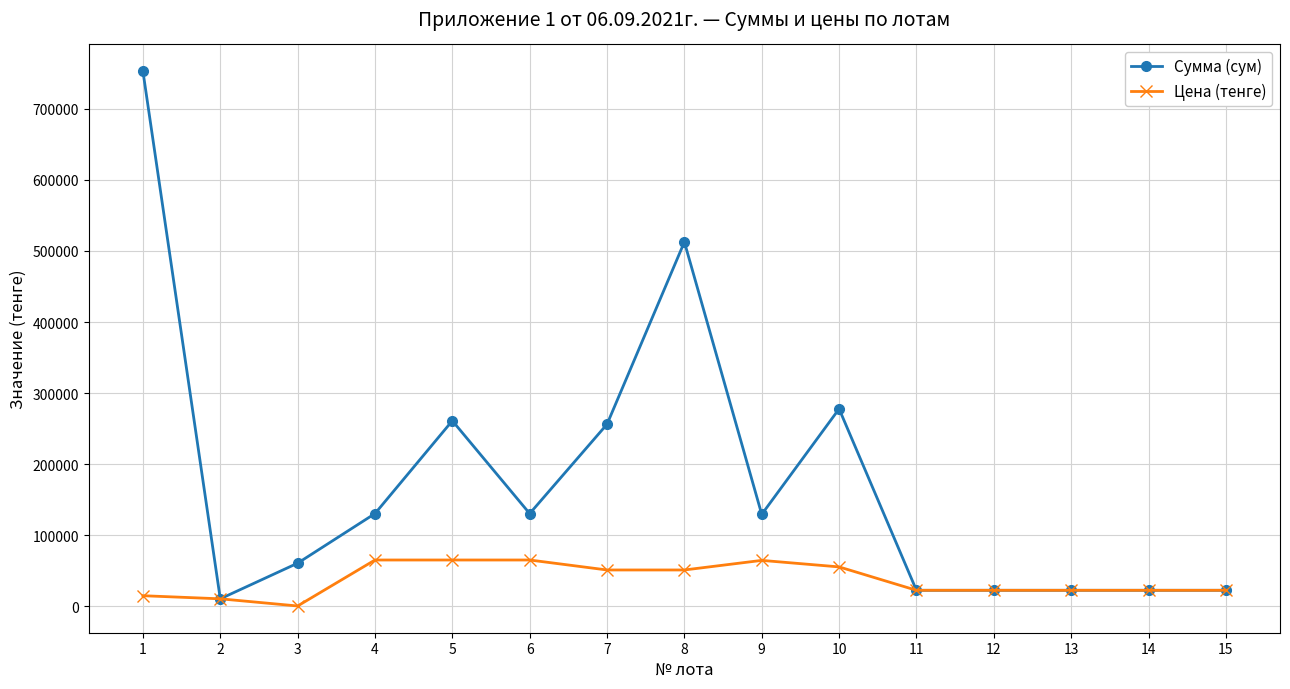

At which category does Цена (тенге) reach its first local valley?

3